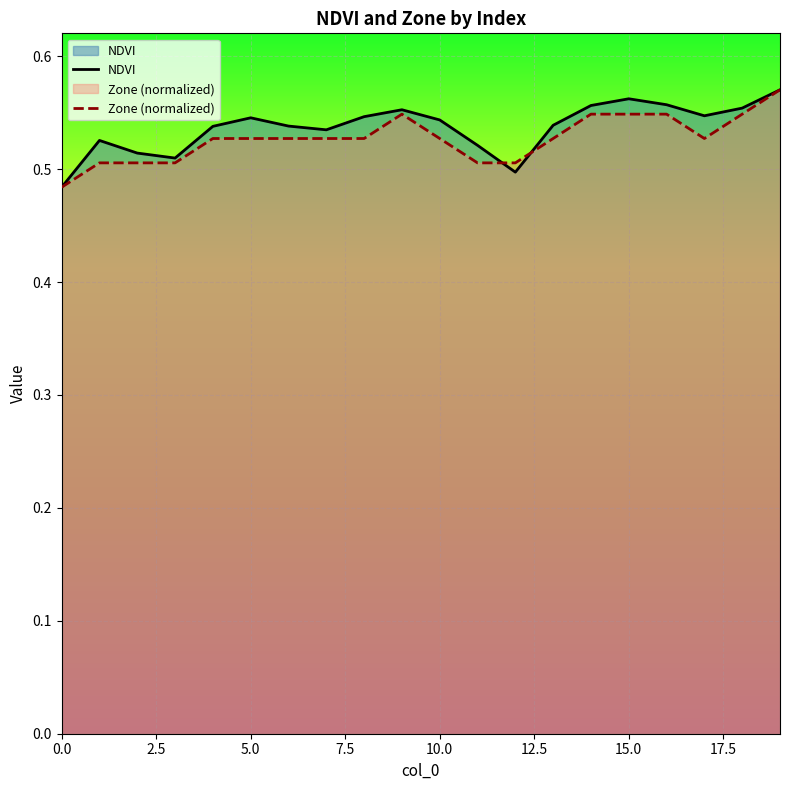

Rank the series by their average value, from highest to lowest.

NDVI, Zone (normalized)